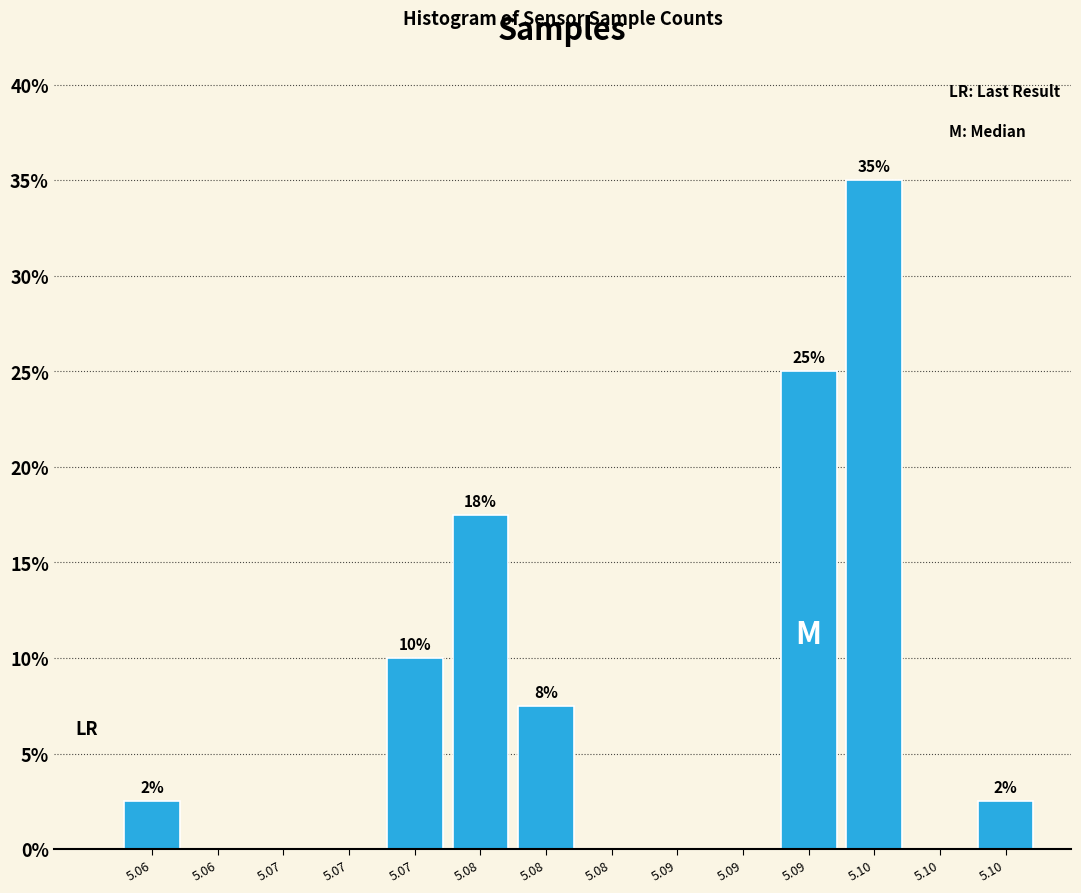

Are the bars horizontal?

No